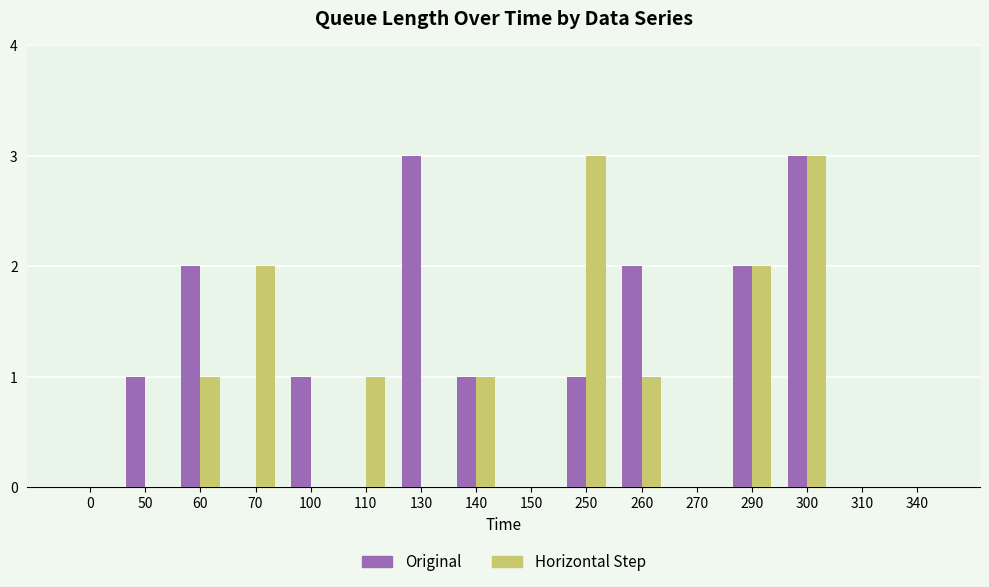

Reading left to right, what are all the values shown in this chart?

Original: 0=0	50=1	60=2	70=0	100=1	110=0	130=3	140=1	150=0	250=1	260=2	270=0	290=2	300=3	310=0	340=0
Horizontal Step: 0=0	50=0	60=1	70=2	100=0	110=1	130=0	140=1	150=0	250=3	260=1	270=0	290=2	300=3	310=0	340=0